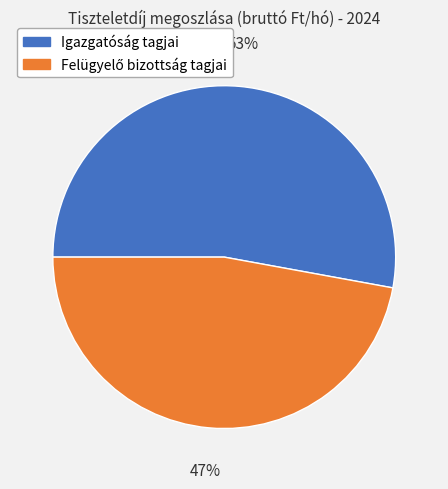

To the nearest percent, what is the difference between the largest and smallest slice percentages?

6%